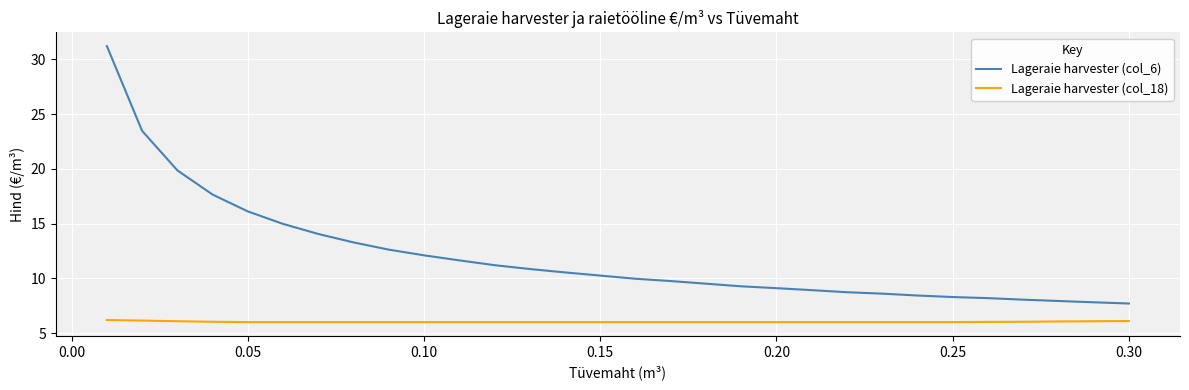

How many Lageraie harvester (col_18) values are between 6 and 7?

30